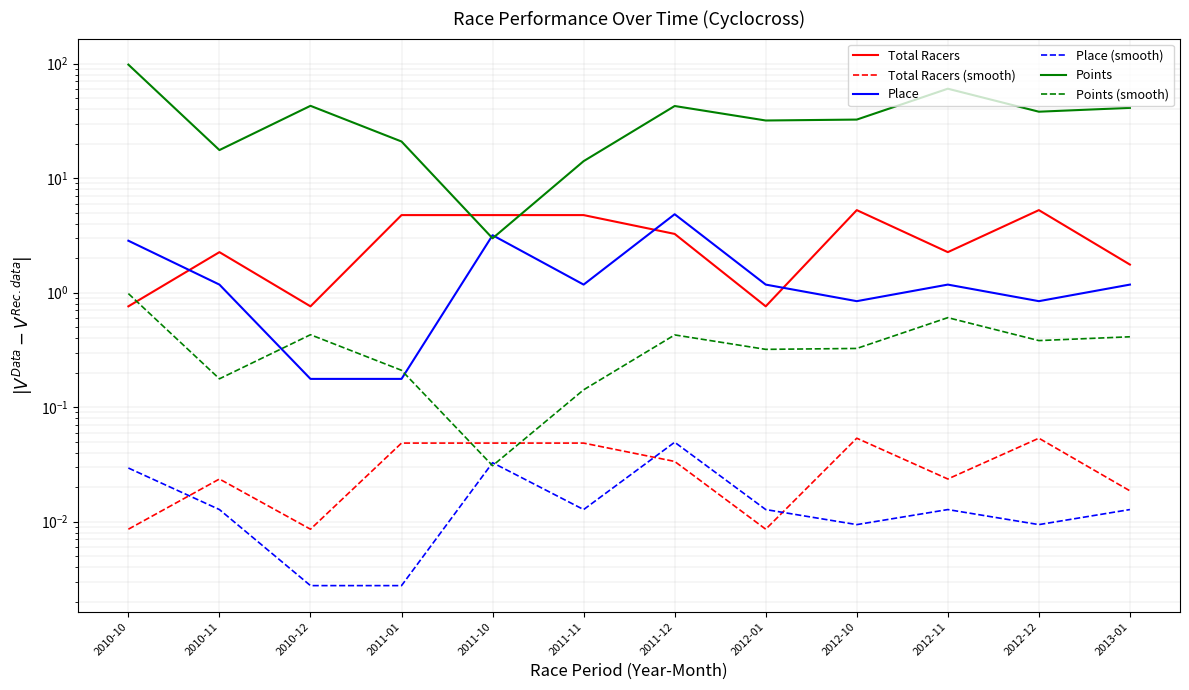

Rank the categories by Total Racers (smooth) value from highest to lowest.

2012-10, 2012-12, 2011-01, 2011-10, 2011-11, 2011-12, 2010-11, 2012-11, 2013-01, 2010-10, 2010-12, 2012-01